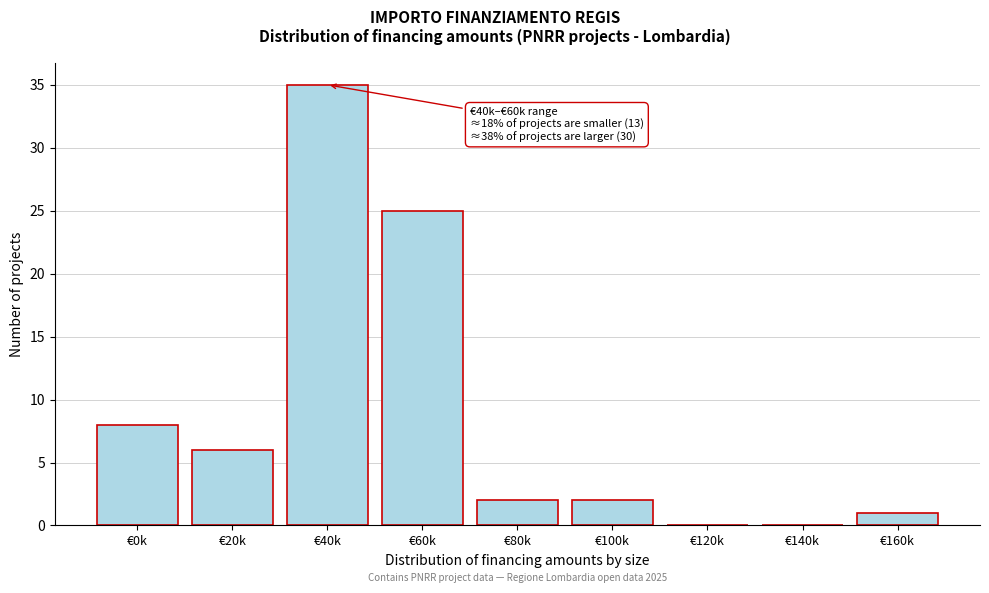

Reading right to left, extract all data points from this chart.

€160k=1	€140k=0	€120k=0	€100k=2	€80k=2	€60k=25	€40k=35	€20k=6	€0k=8